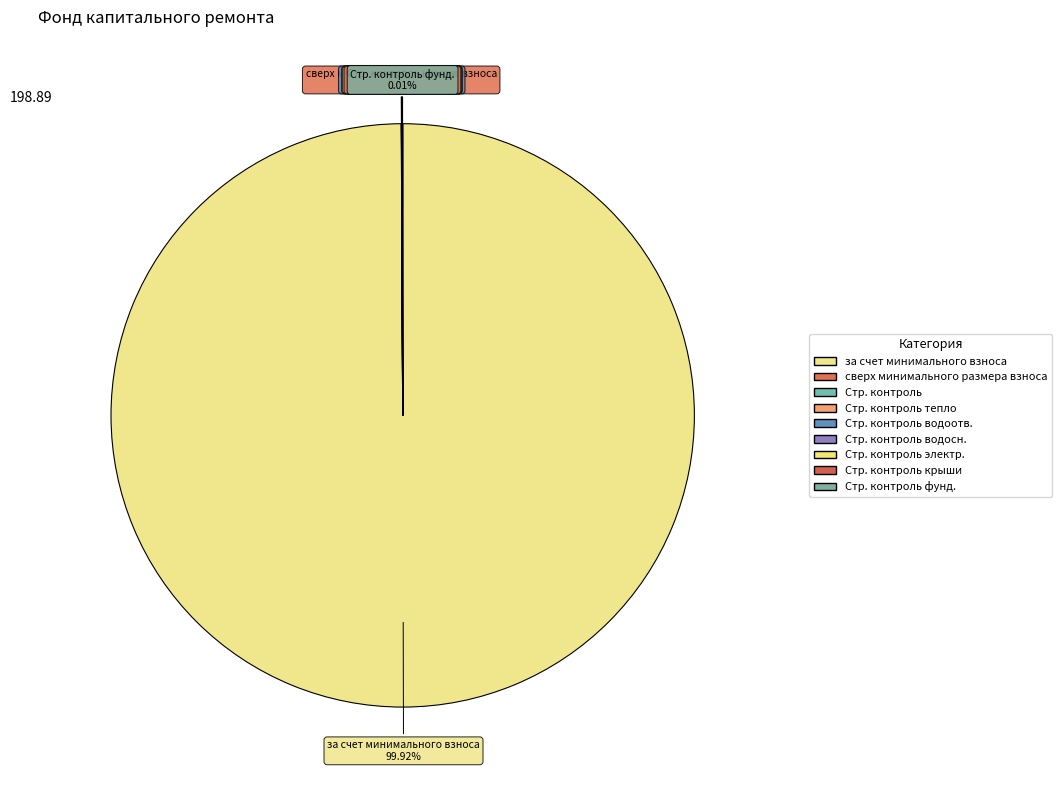

Which category accounts for the majority?

за счет минимального взноса